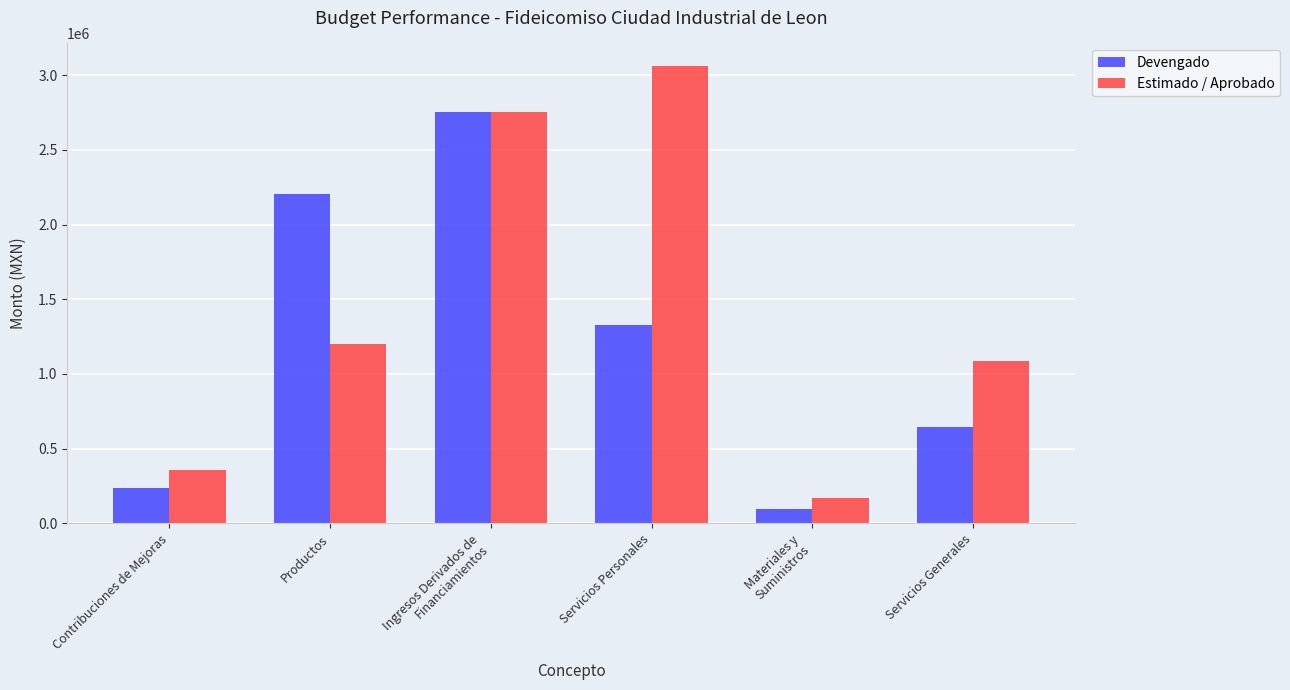

Read the Estimado / Aprobado value at Servicios Personales.

3059000.0